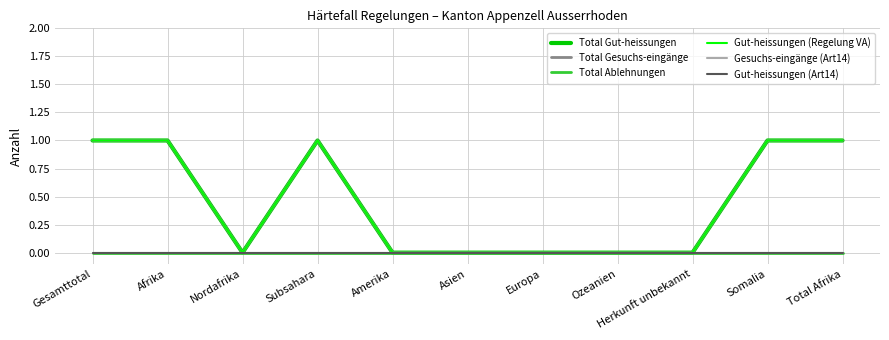

At which category does the chart reach its minimum across all series?

Nordafrika